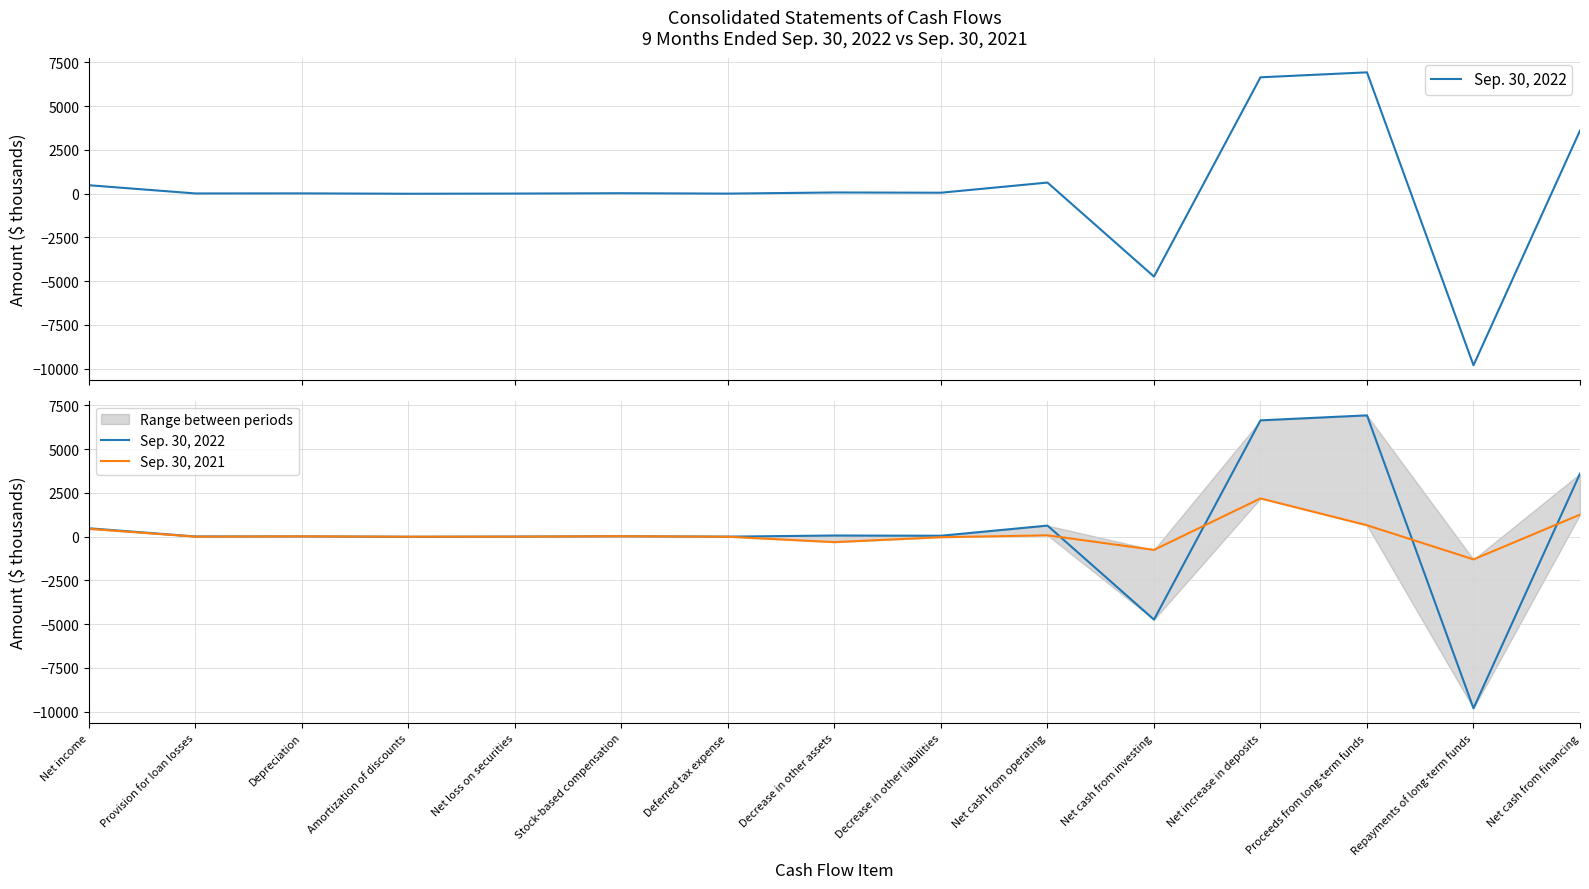

At Net increase in deposits, list the series in order from largest to smallest.

Sep. 30, 2022, Sep. 30, 2021